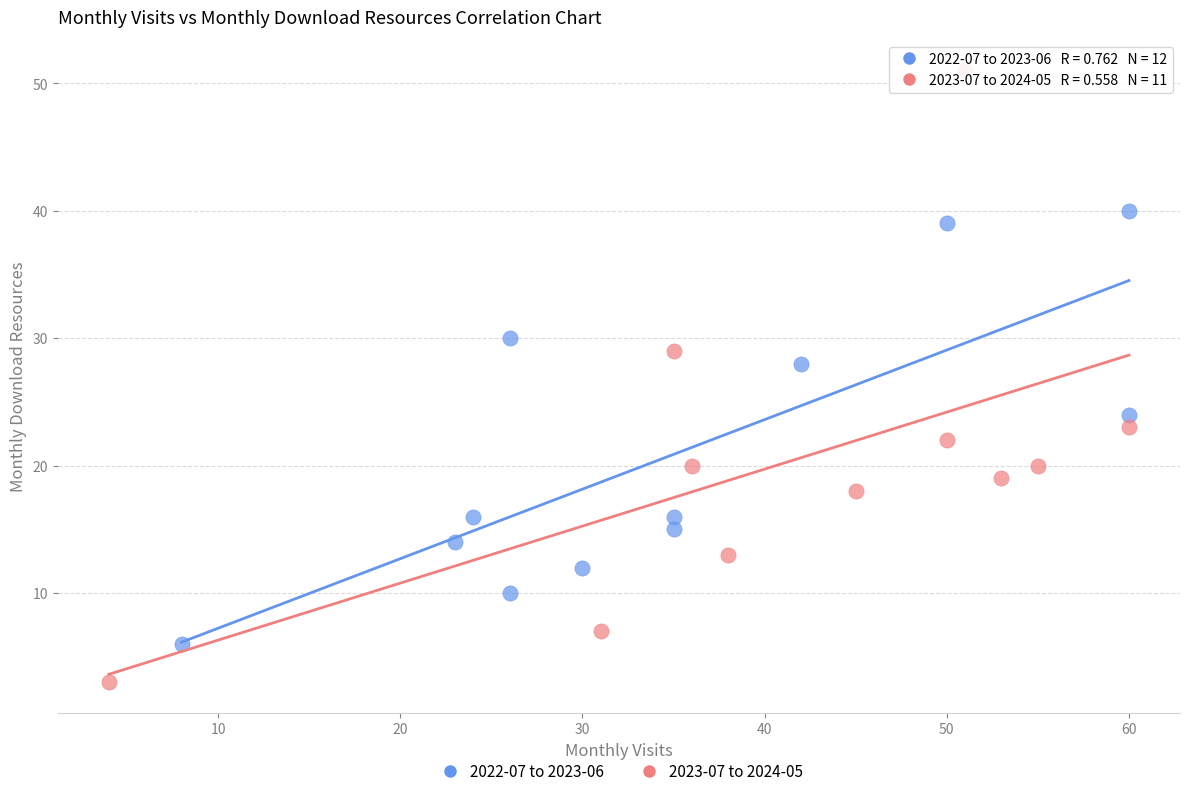

Which series reaches the minimum Y coordinate?

2023-07 to 2024-05